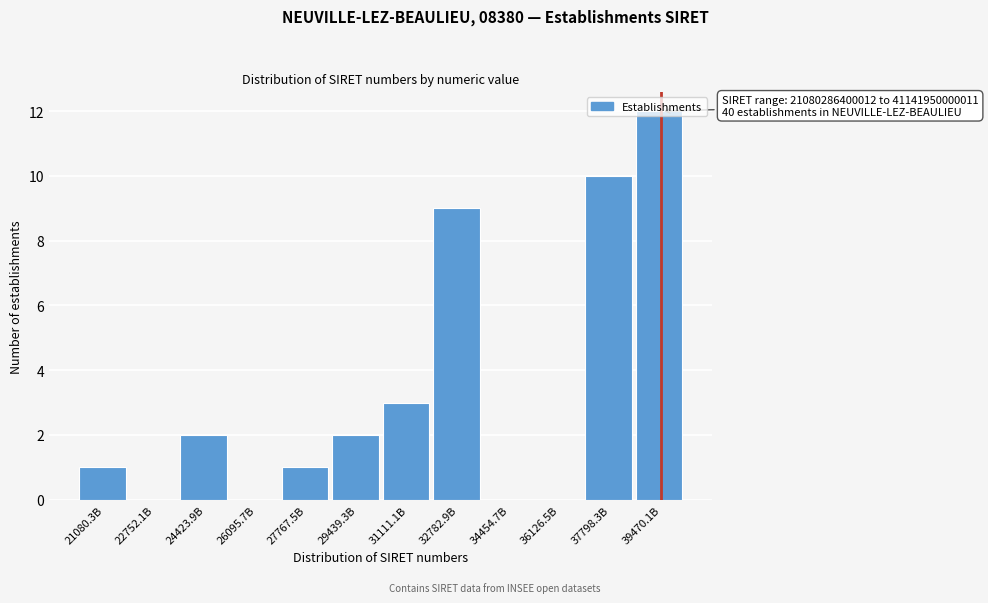

What is the greatest value displayed?

12